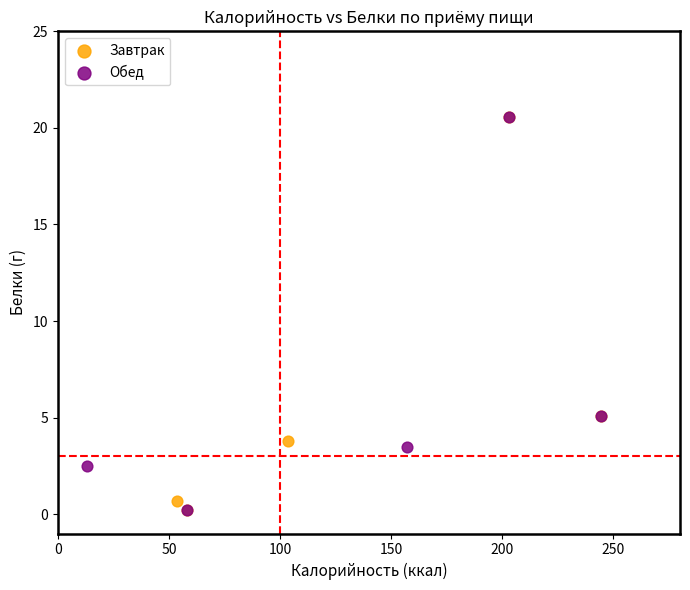

What are all the series names shown in the legend?

Завтрак, Обед